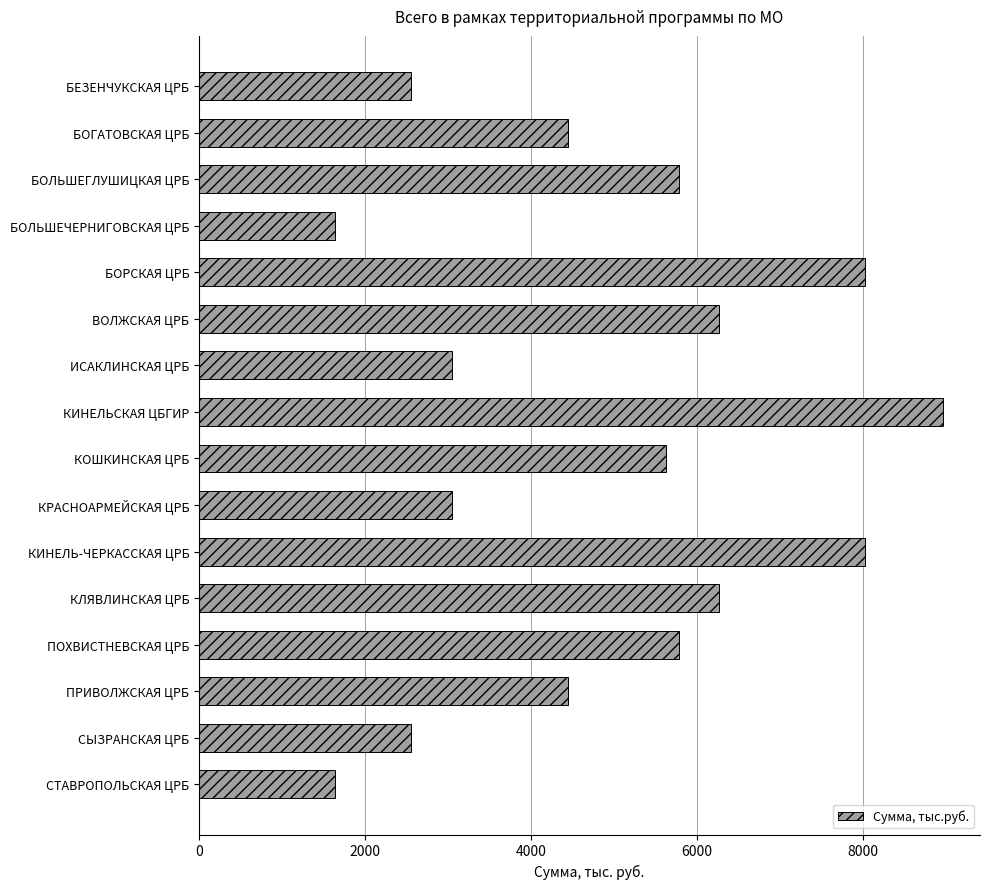

What is the label of the 9th bar from the bottom?

КИНЕЛЬСКАЯ ЦБГИР